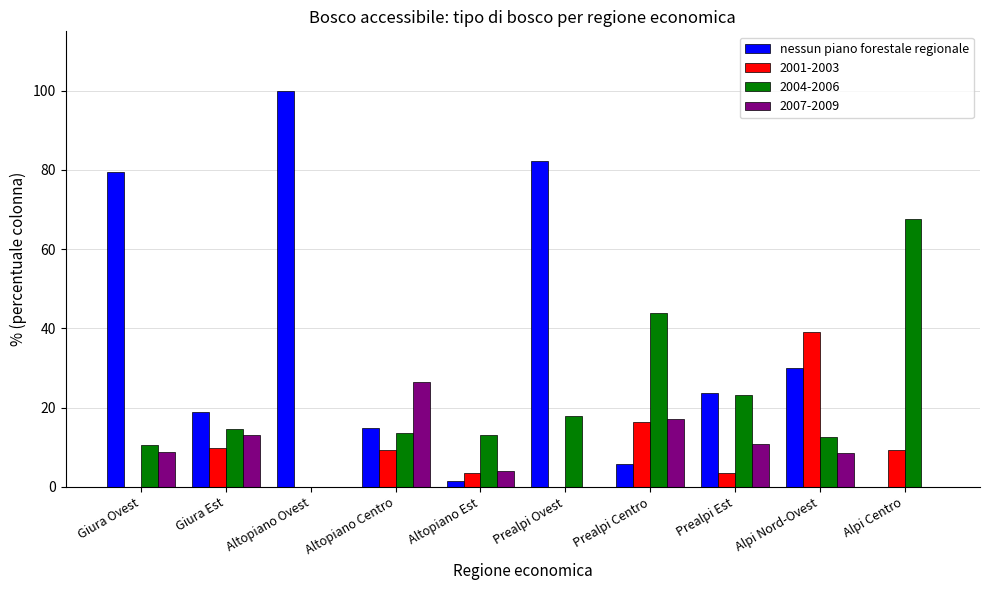

What is the total value across all series at Prealpi Est?

61.2